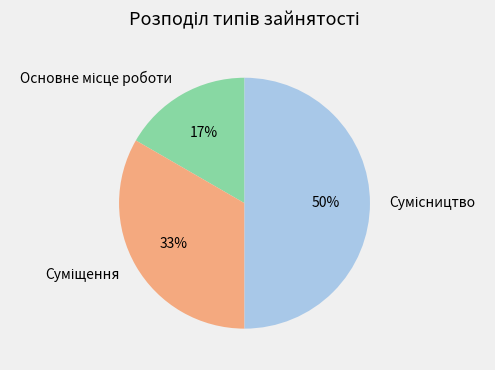

To the nearest percent, what is the difference between the largest and smallest slice percentages?

33%